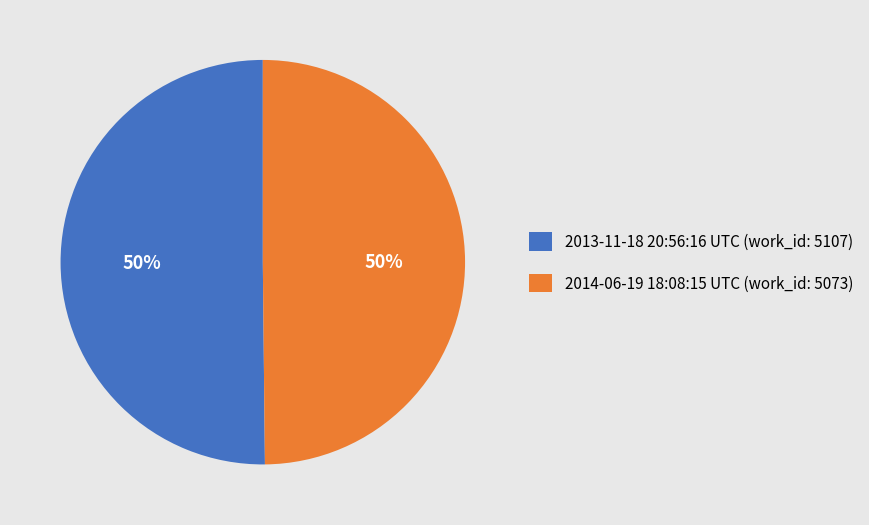

What percentage is the 2014-06-19 18:08:15 UTC (work_id: 5073) slice, to the nearest percent?

50%